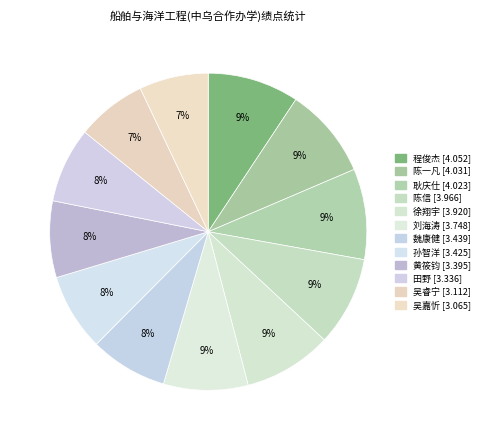

Combined, what portion of the pie is 孙智洋 and 刘海涛?

16.5%